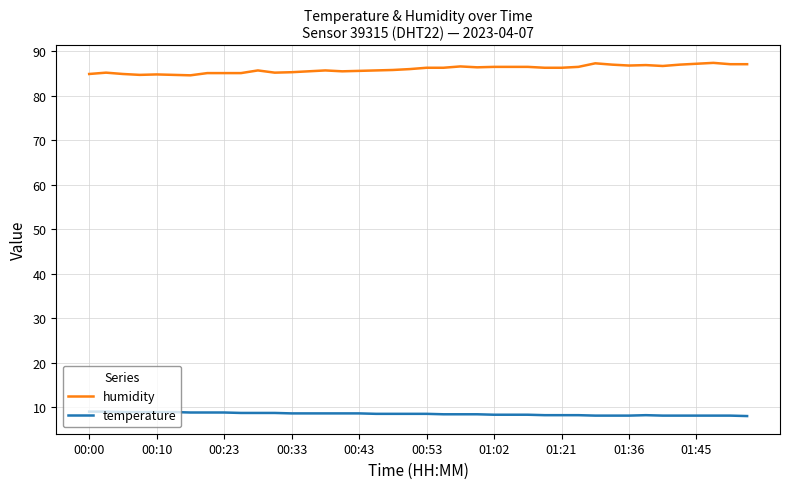

What are all the series names shown in the legend?

humidity, temperature